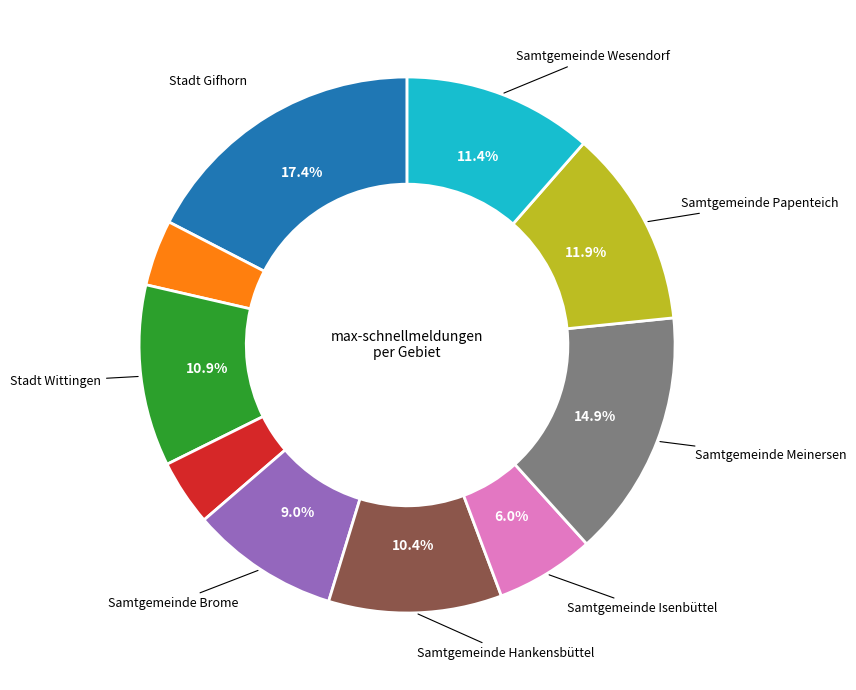

Does any single category account for the majority?

No